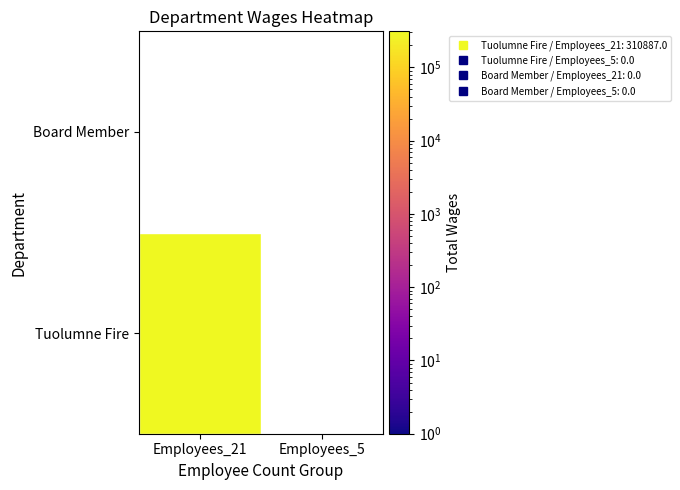

Is the value of Board Member at 1 greater than the value of Tuolumne Fire at 0?

No